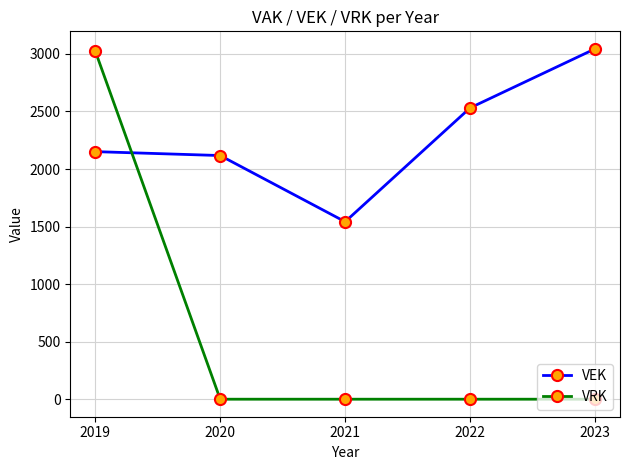

List the series in order of their overall mean, highest first.

VEK, VRK